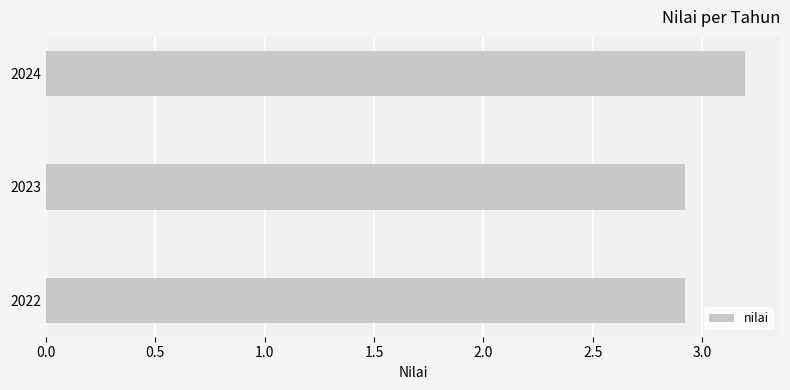

How many data points does each series have?

3